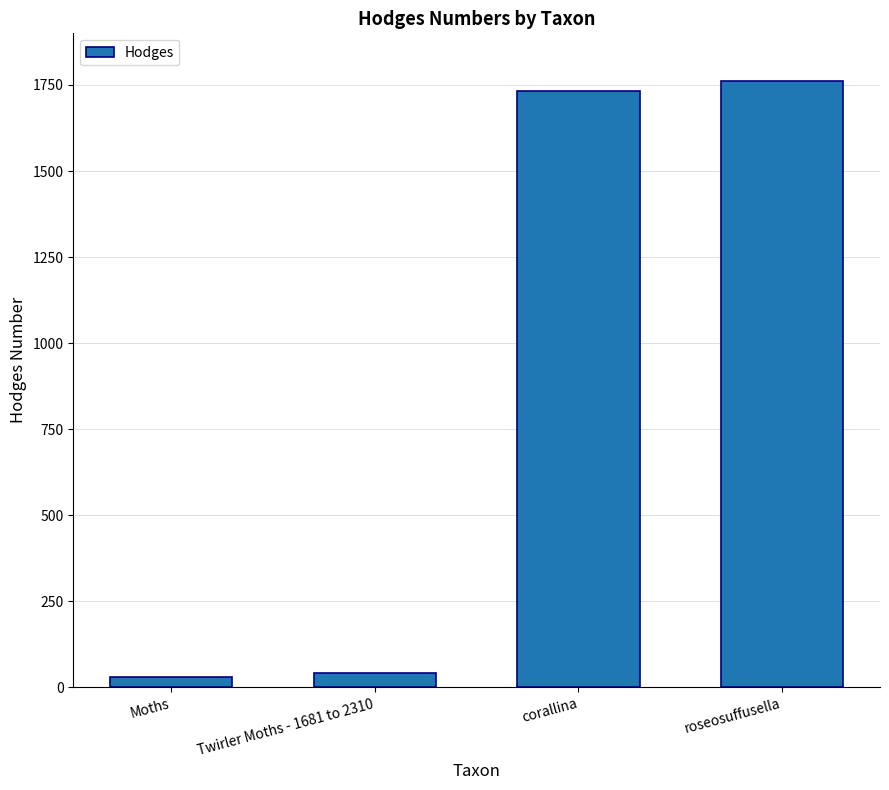

What is the difference between the second highest and minimum values?

1704.1